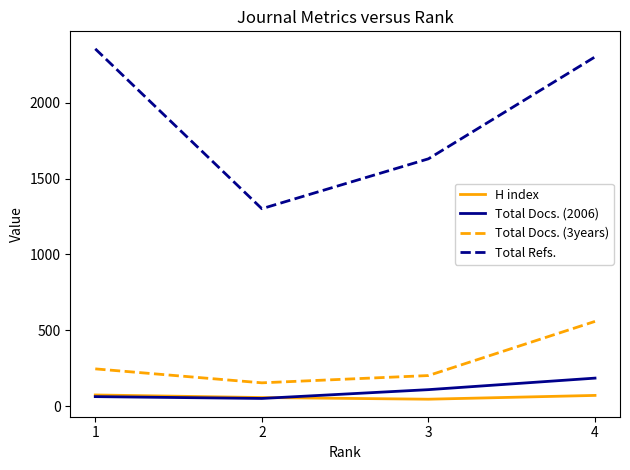

True or false: Total Docs. (2006) and Total Refs. intersect in this chart.

False